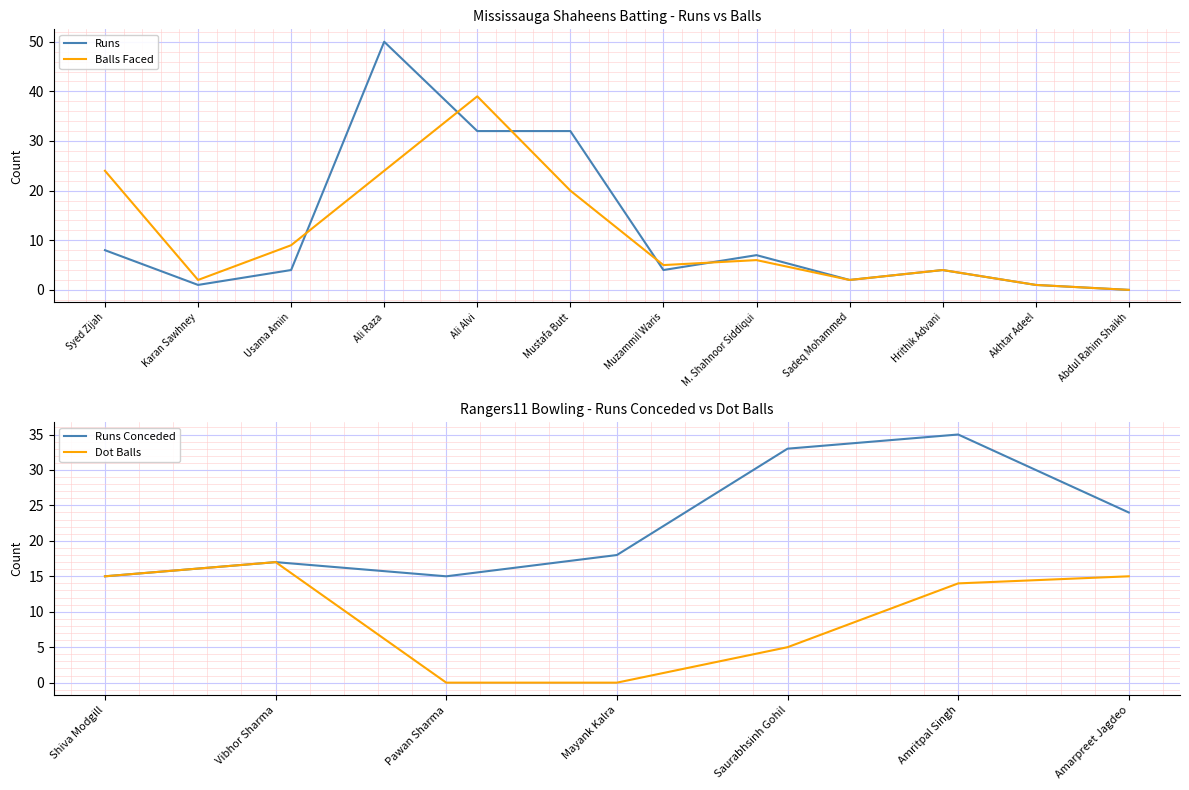

What is the sum of all Balls values?

136